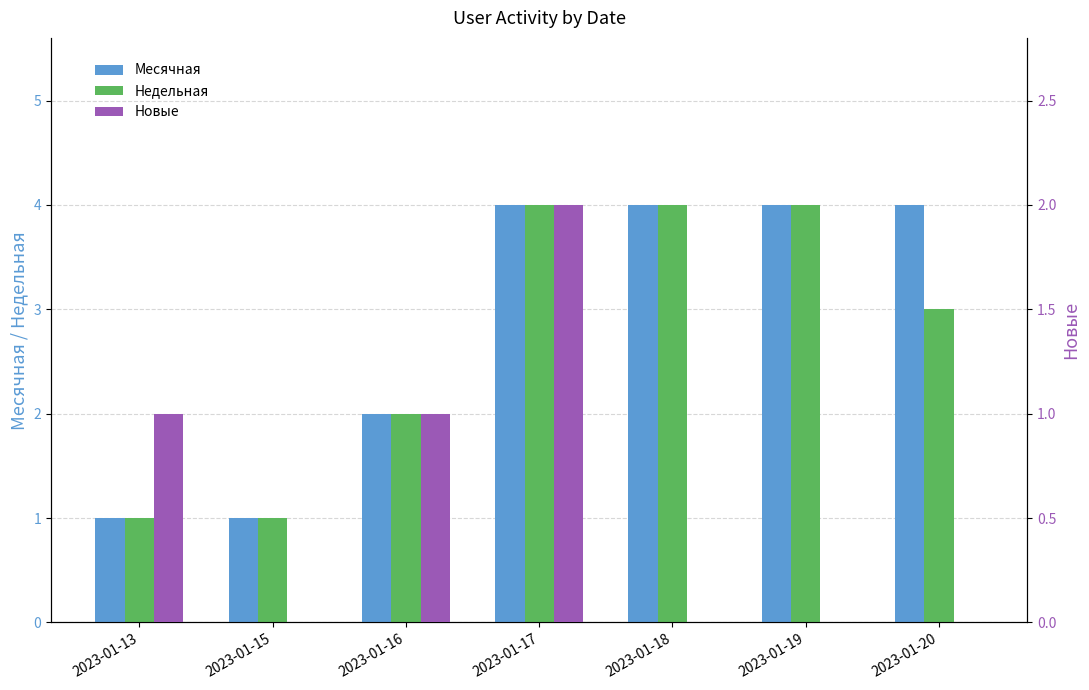

Reading left to right, transcribe all the data shown in this chart.

Месячная: 1	1	2	4	4	4	4
Недельная: 1	1	2	4	4	4	3
Новые: 1	0	1	2	0	0	0